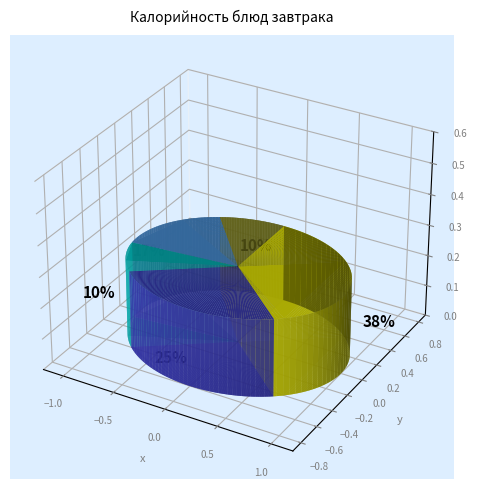

Which slice is the smallest?

Хлеб ржано-пшеничный